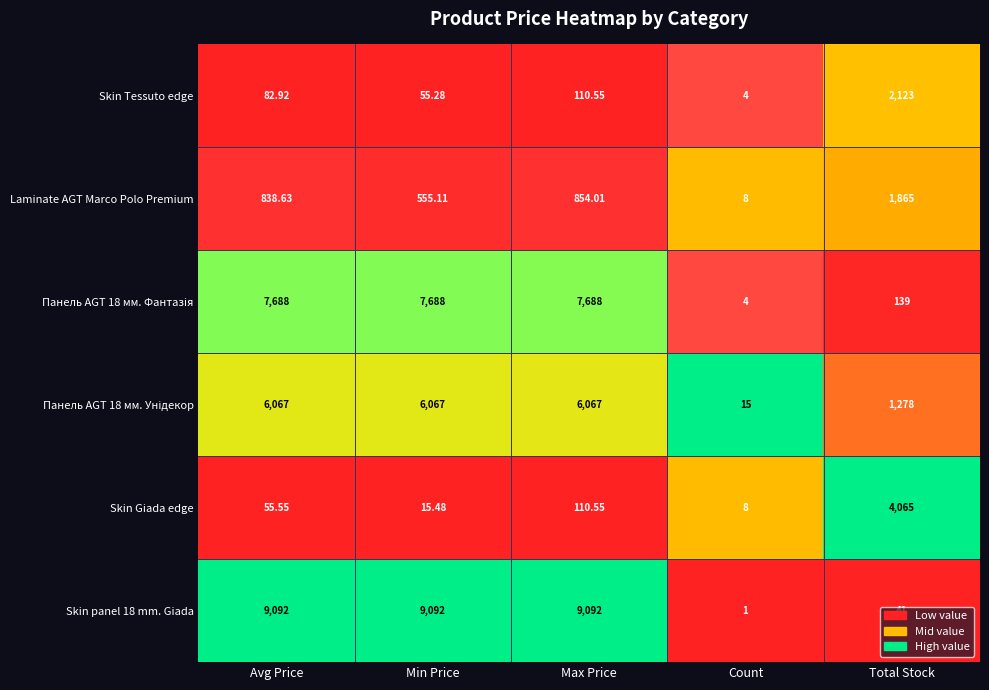

Which category has the lowest value across all series?

Count